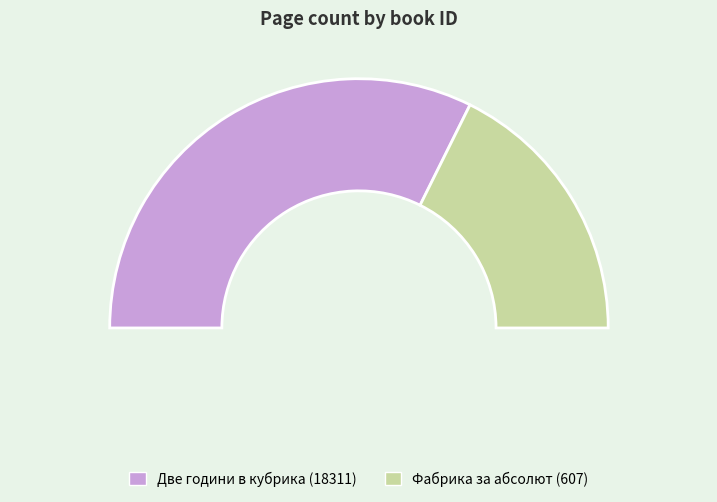

Between 18311 and 607, which is larger?

18311